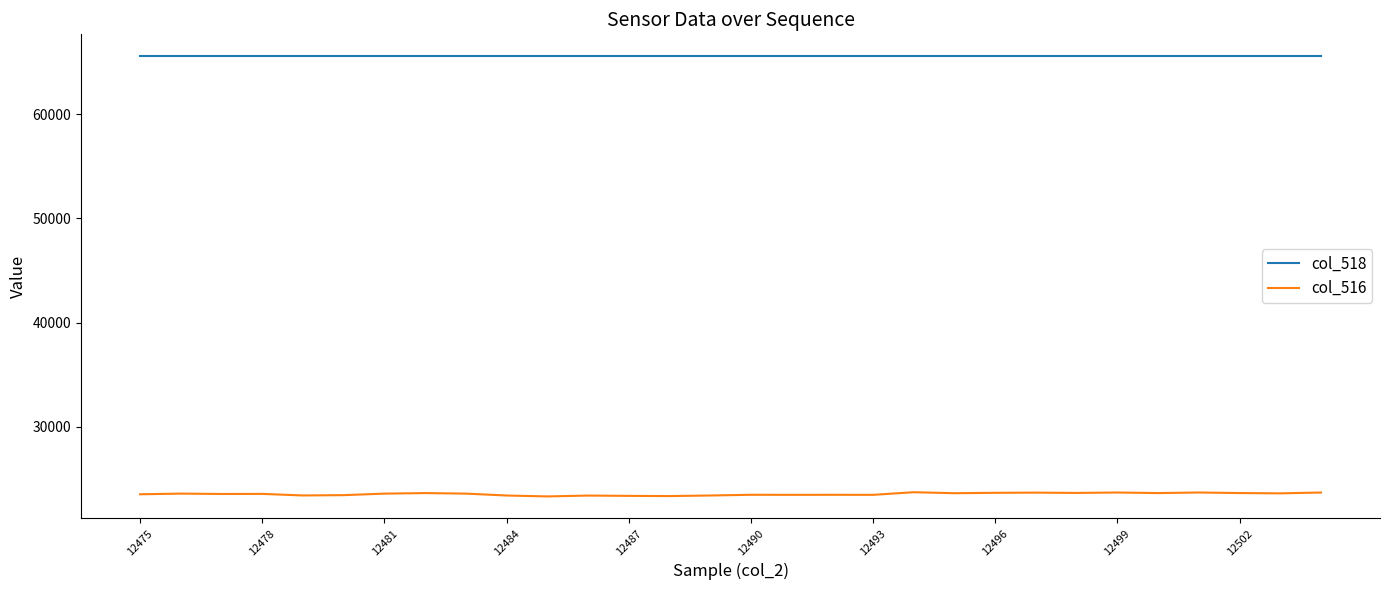

Which series has the widest spread of values?

col_516